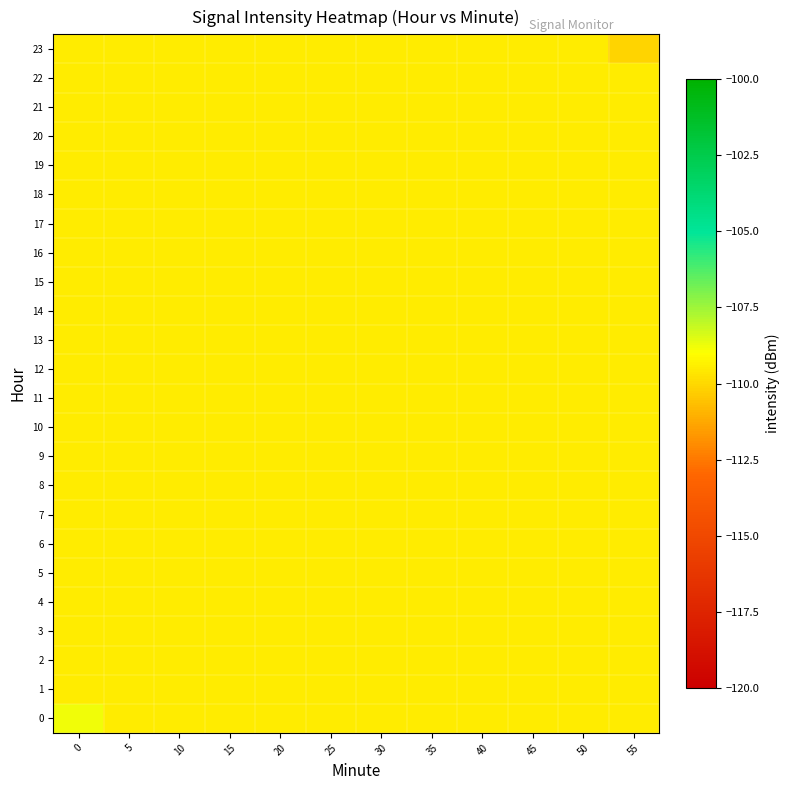

List the series in order of their peak value, highest first.

0, 1, 2, 3, 4, 5, 6, 7, 8, 9, 10, 11, 12, 13, 14, 15, 16, 17, 18, 19, 20, 21, 22, 23